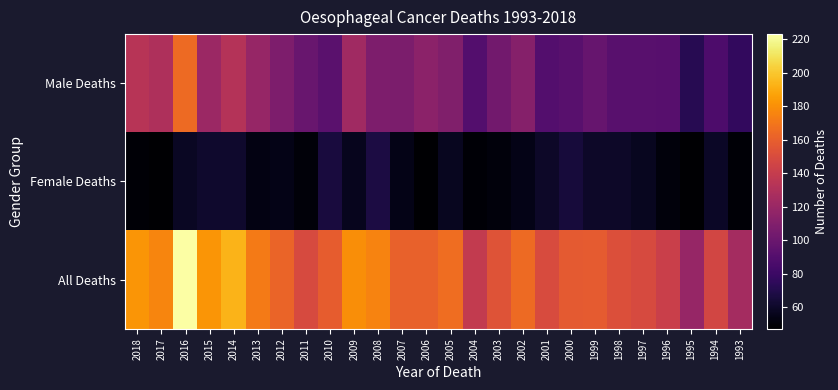

What is the maximum value shown in the chart?

223